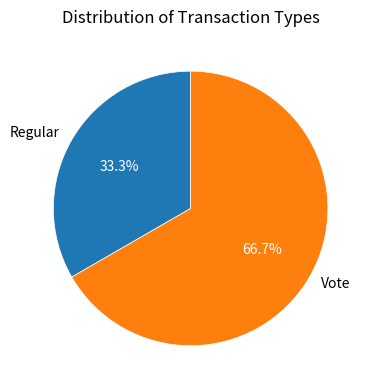

How many slices are in this pie chart?

2